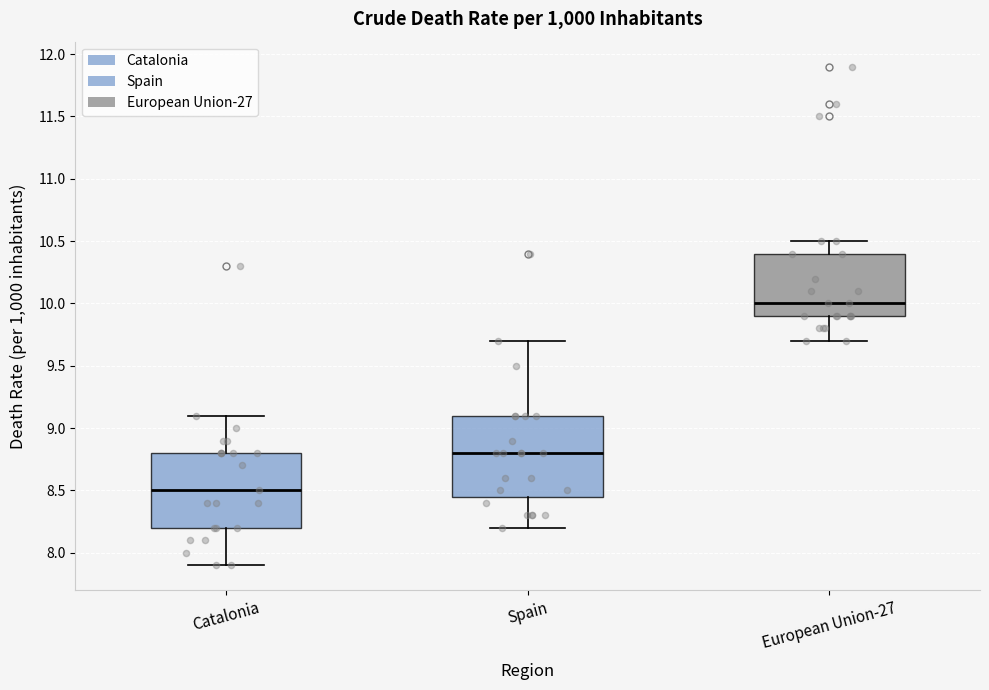

Which box's median line is the highest?

European Union-27